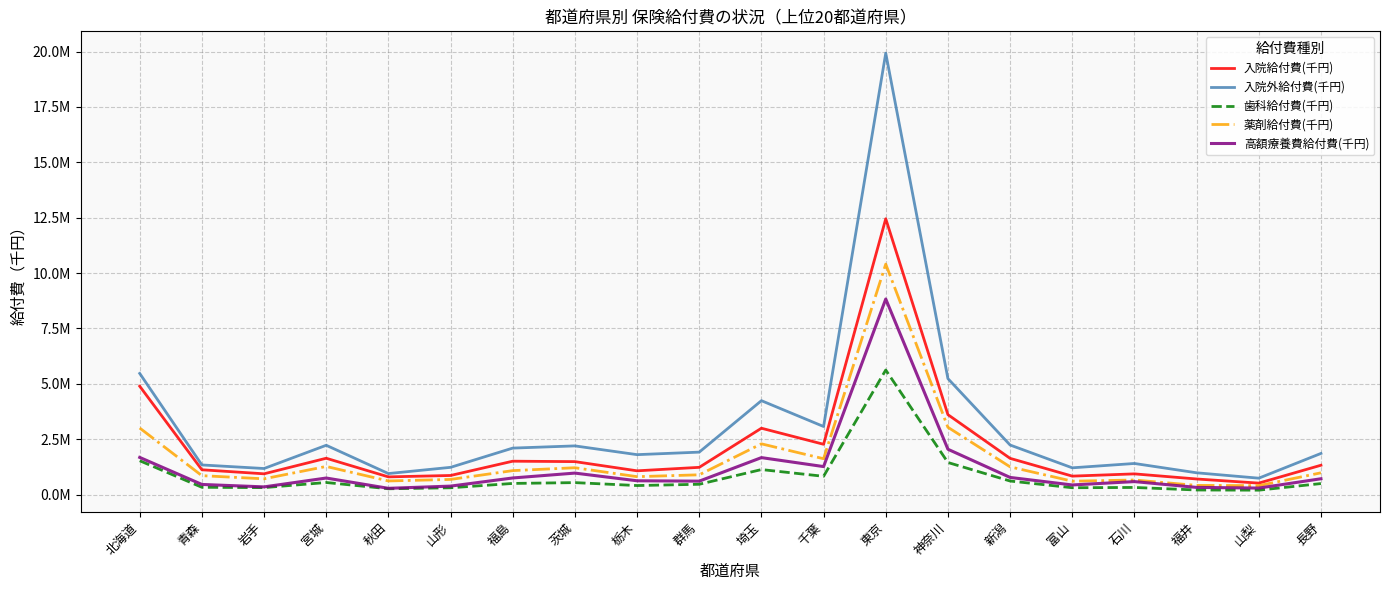

What is the difference between the 高額療養費給付費(千円) values at 群馬 and 山形?

223641.7